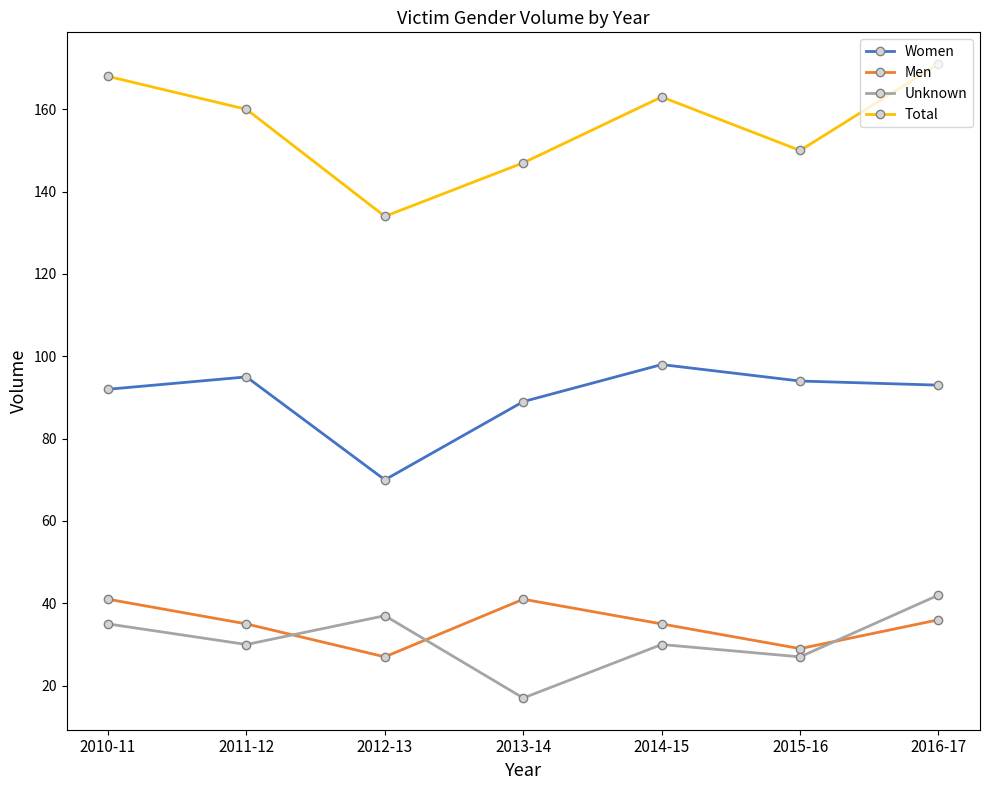

At which category is the sum across all series the highest?

2016-17